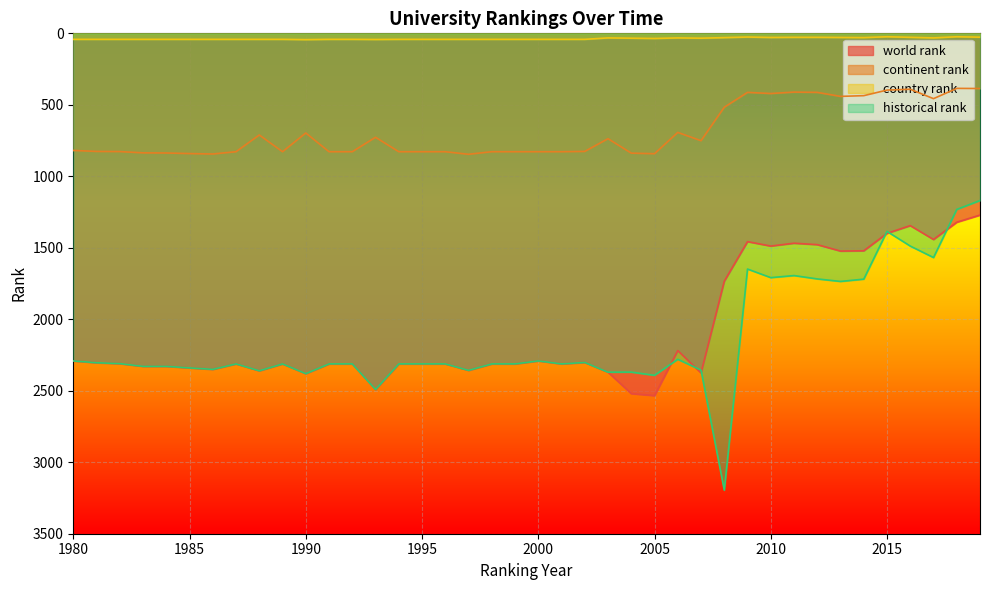

Reading left to right, transcribe all the data shown in this chart.

world rank: 2291.0	2304.0	2310.0	2329.0	2329.0	2340.0	2350.0	2312.0	2360.0	2312.0	2380.0	2312.0	2312.0	2491.0	2312.0	2312.0	2312.0	2357.0	2312.0	2312.0	2291.0	2312.0	2302.0	2370.0	2520.0	2534.0	2219.0	2375.0	1734.0	1457.0	1488.0	1468.0	1478.0	1523.0	1521.0	1399.0	1345.0	1442.0	1321.0	1271.0
continent rank: 819.0	826.0	827.0	836.0	837.0	841.0	844.0	828.0	711.0	828.0	697.0	828.0	828.0	727.0	828.0	828.0	828.0	846.0	828.0	828.0	828.0	828.0	826.0	737.0	838.0	842.0	693.0	751.0	517.0	413.0	421.0	411.0	413.0	441.0	436.0	397.0	391.0	457.0	385.0	386.0
country rank: 42.0	42.0	42.0	42.0	42.0	42.0	42.0	42.0	42.0	42.0	44.0	42.0	42.0	43.0	42.0	42.0	42.0	42.0	42.0	42.0	42.0	42.0	42.0	32.0	34.0	36.0	32.0	34.0	30.0	26.0	29.0	28.0	28.0	29.0	30.0	24.0	28.0	32.0	24.0	27.0
historical rank: 2291.0	2304.0	2310.0	2329.0	2329.0	2340.0	2350.0	2312.0	2360.0	2312.0	2380.0	2312.0	2312.0	2491.0	2312.0	2312.0	2312.0	2357.0	2312.0	2312.0	2291.0	2312.0	2302.0	2370.0	2369.5	2392.0	2280.0	2355.5	3195.5	1648.7	1708.7	1694.3	1717.7	1735.3	1719.3	1385.5	1488.0	1568.3	1231.6	1169.3